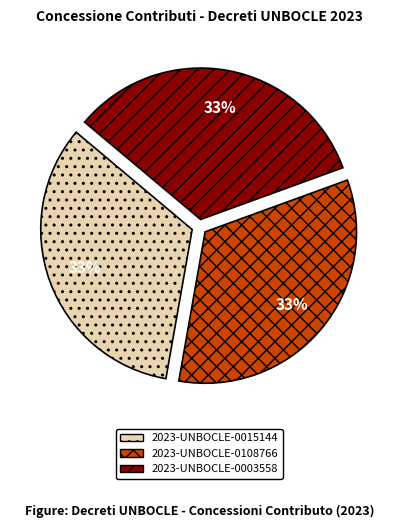

To the nearest percent, what is the combined percentage of 2023-UNBOCLE-0003558 and 2023-UNBOCLE-0015144?

67%